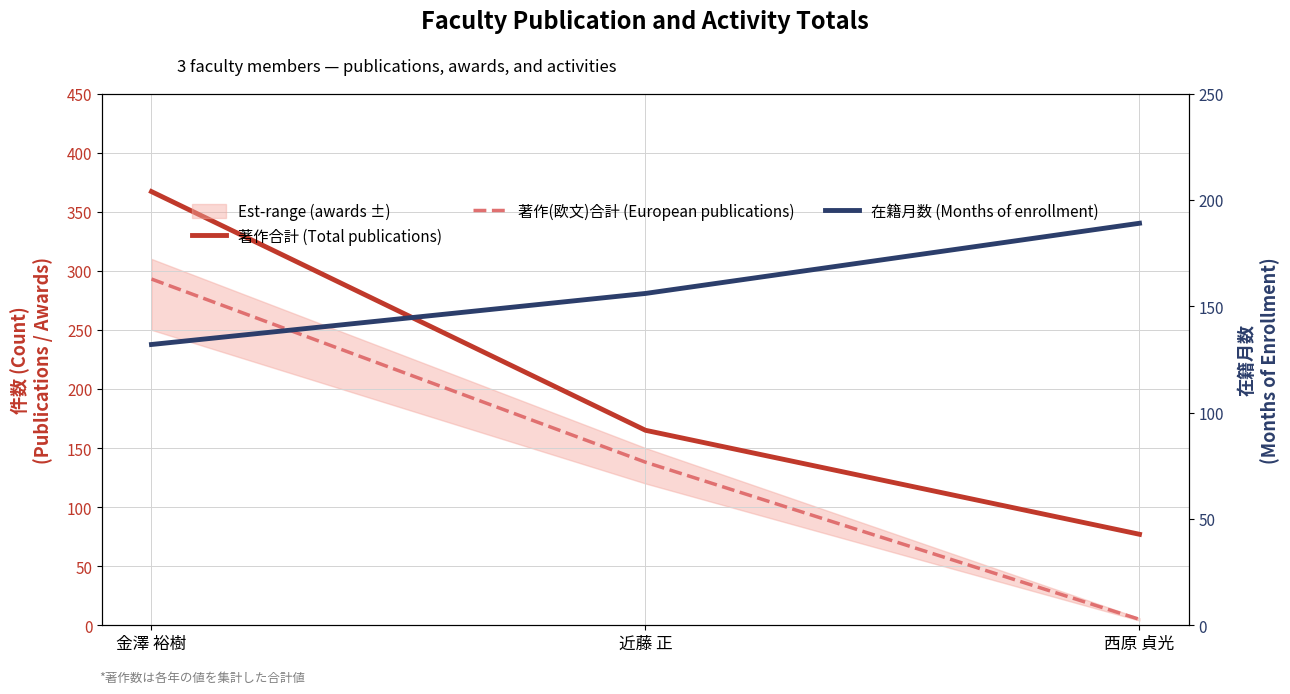

What is the difference between the highest and lowest values at 近藤 正?

27